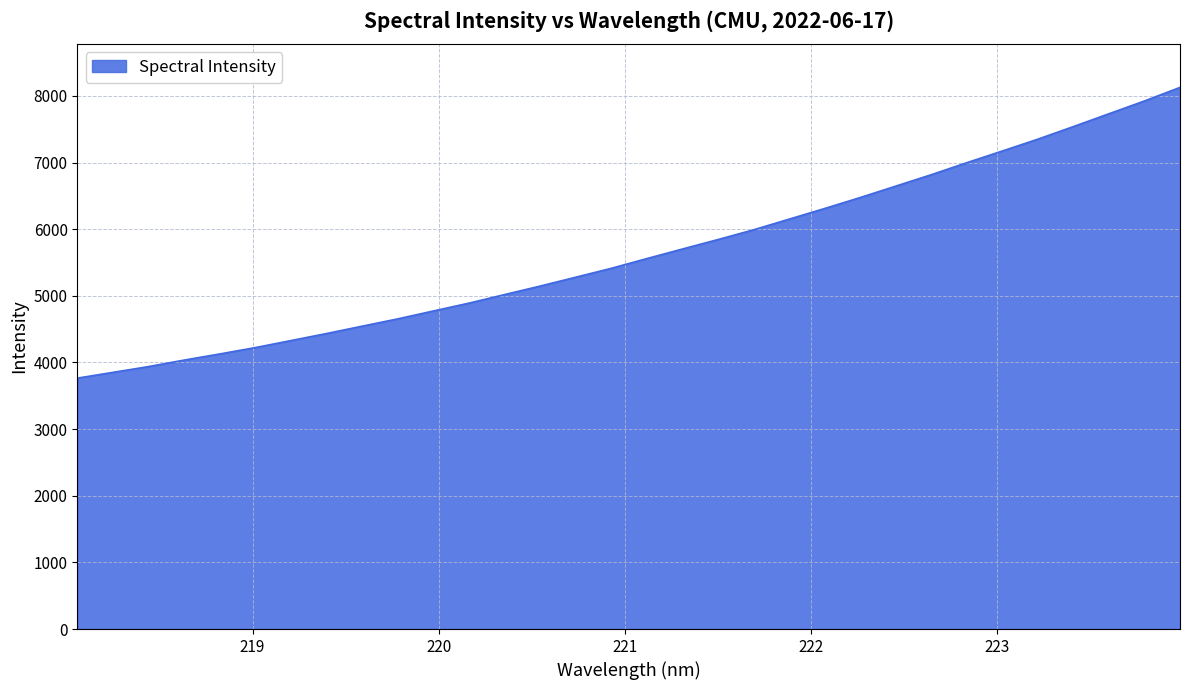

What is the minimum value shown in the chart?

3765.1